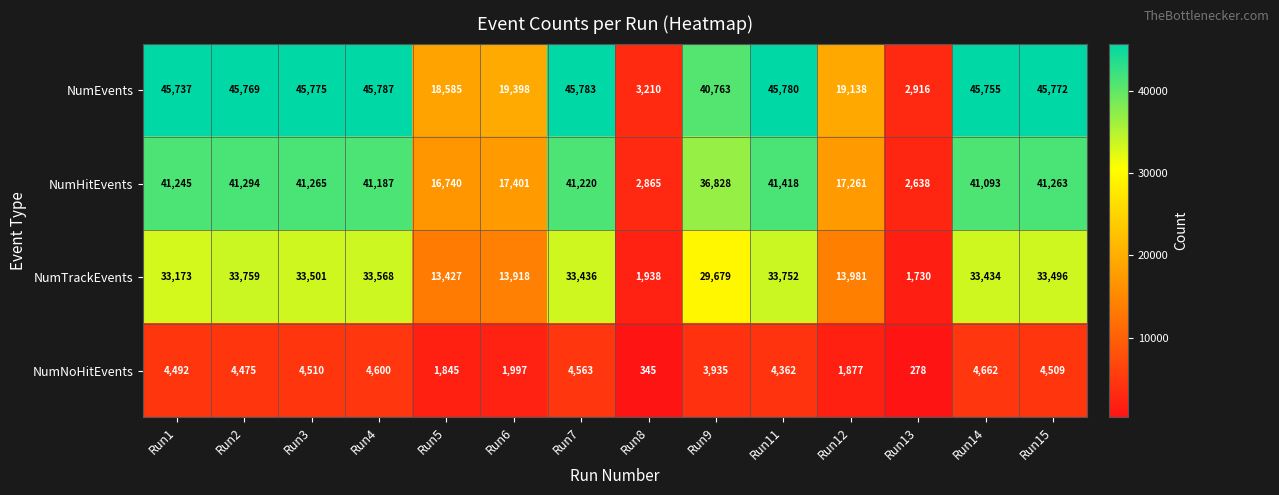

The value of NumNoHitEvents at Run3 is 2032. True or false?

False